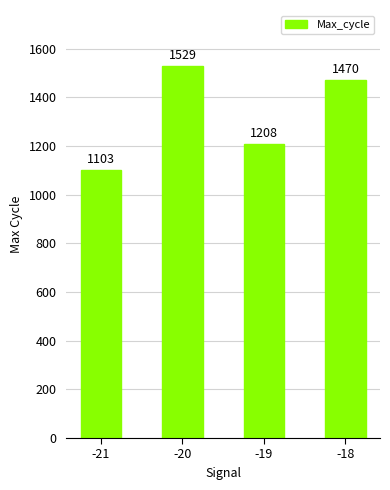

List the labels in order of value, smallest first.

-21, -19, -18, -20